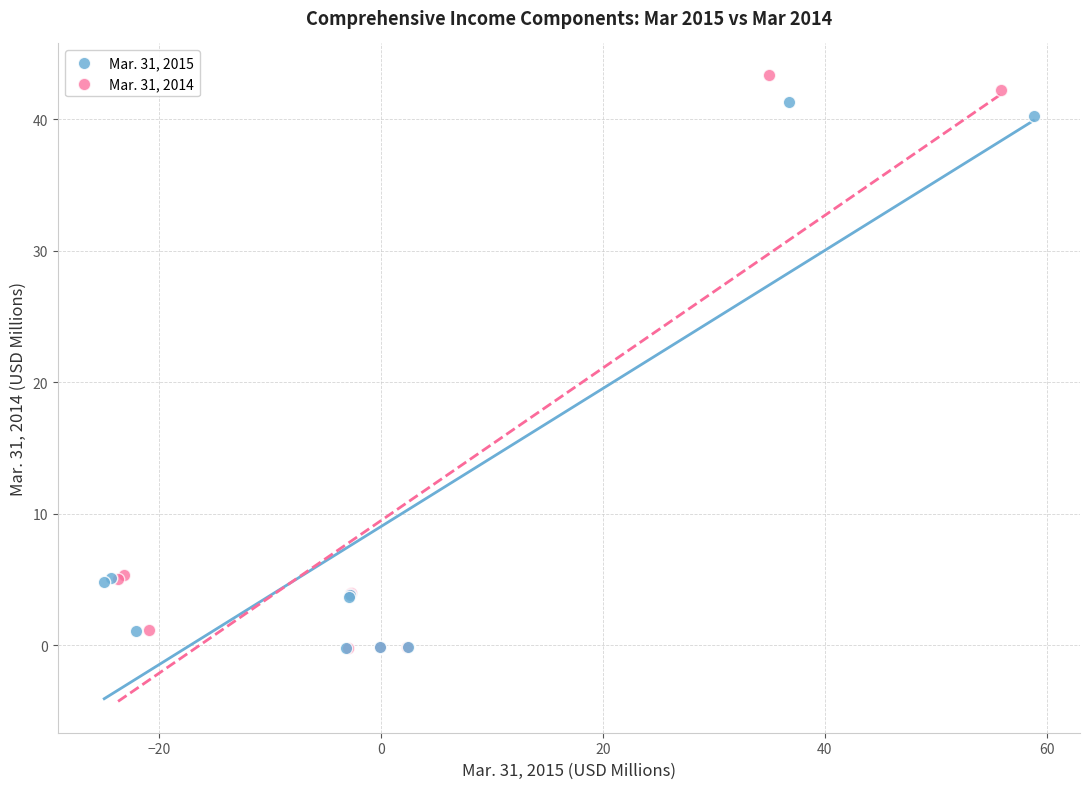

Which series has the widest spread of Y values?

Mar. 31, 2014